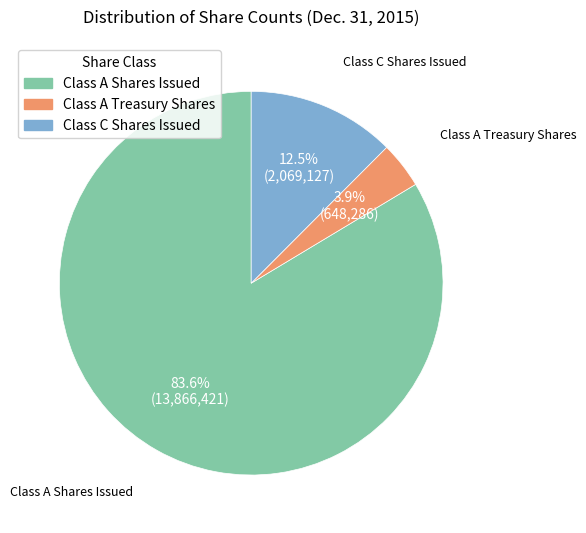

Is the sum of Class A Treasury Shares and Class C Shares Issued greater than half?

No